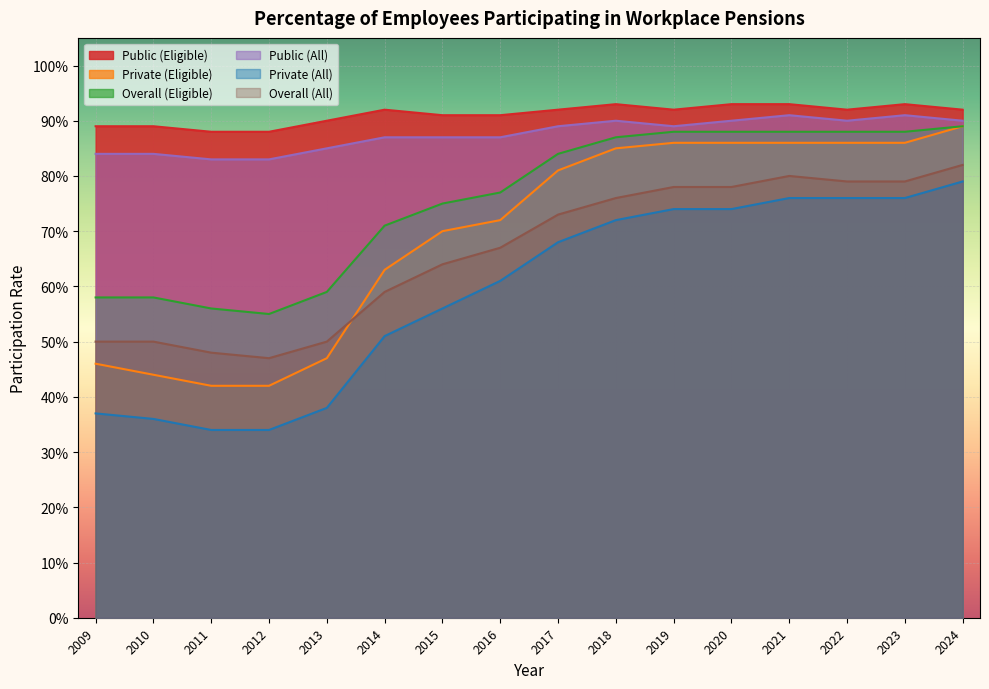

Between 2016 and 2015, which is larger?

2016